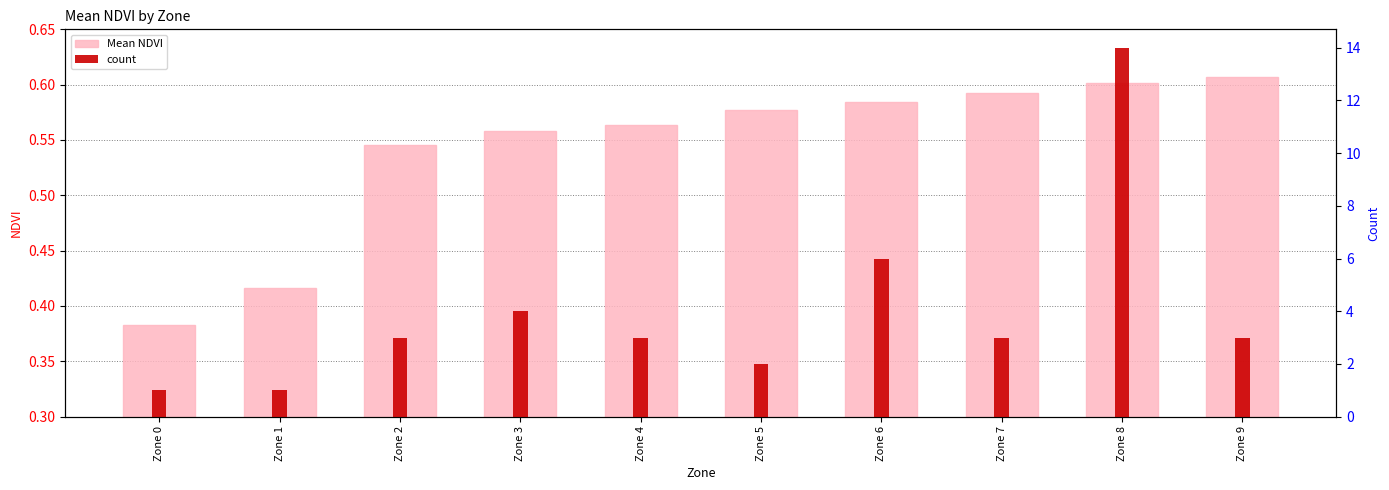

Which series changed the most between Zone 3 and Zone 4?

count